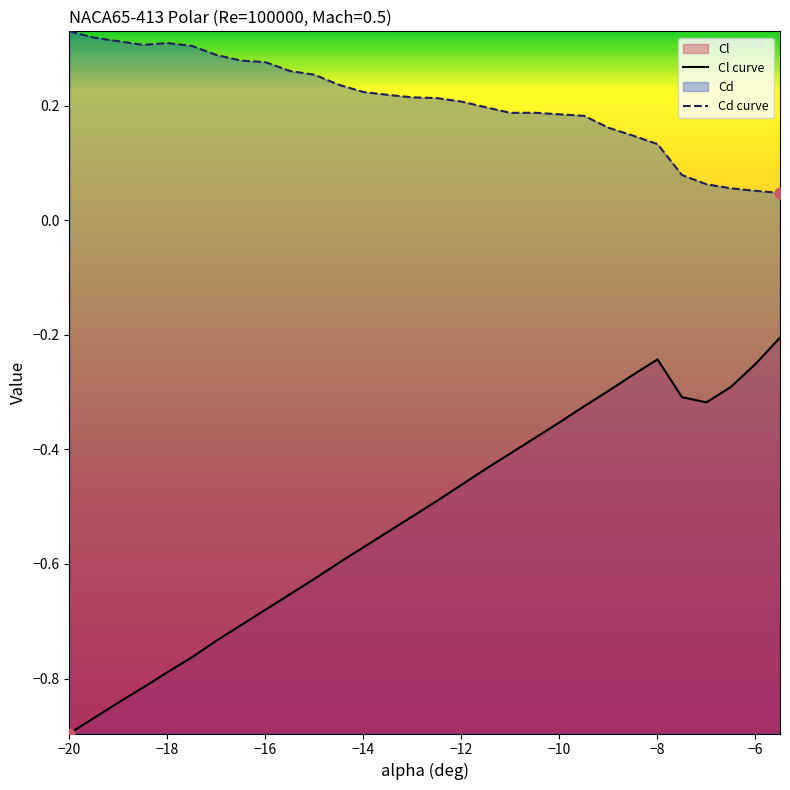

Which series has the widest spread of values?

Cl curve